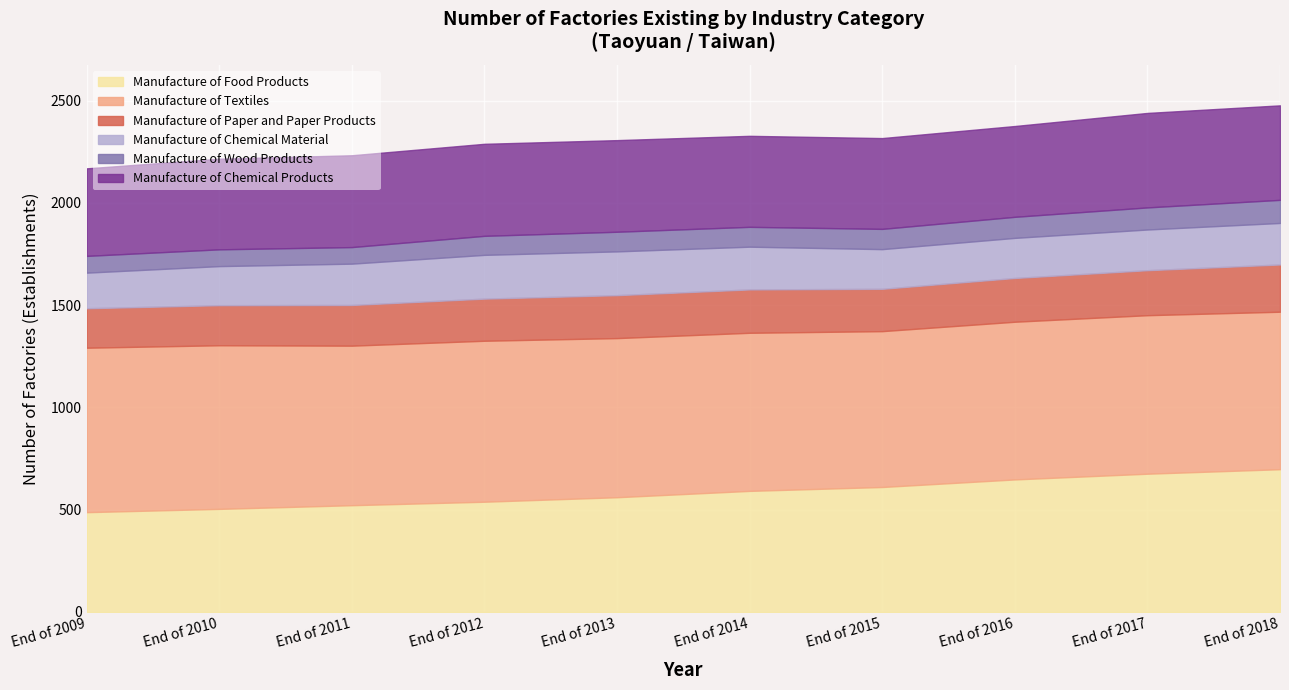

Reading left to right, extract all data points from this chart.

Manufacture of Food Products: 488	504	522	539	561	592	611	648	676	698
Manufacture of Textiles: 804	800	780	787	778	773	762	771	775	770
Manufacture of Paper and Paper Products: 193	196	199	206	210	212	207	214	220	231
Manufacture of Chemical Material: 174	191	202	214	214	209	194	196	199	203
Manufacture of Wood Products: 82	82	81	93	96	97	99	103	108	113
Manufacture of Chemical Products: 428	443	449	450	448	445	444	444	462	462